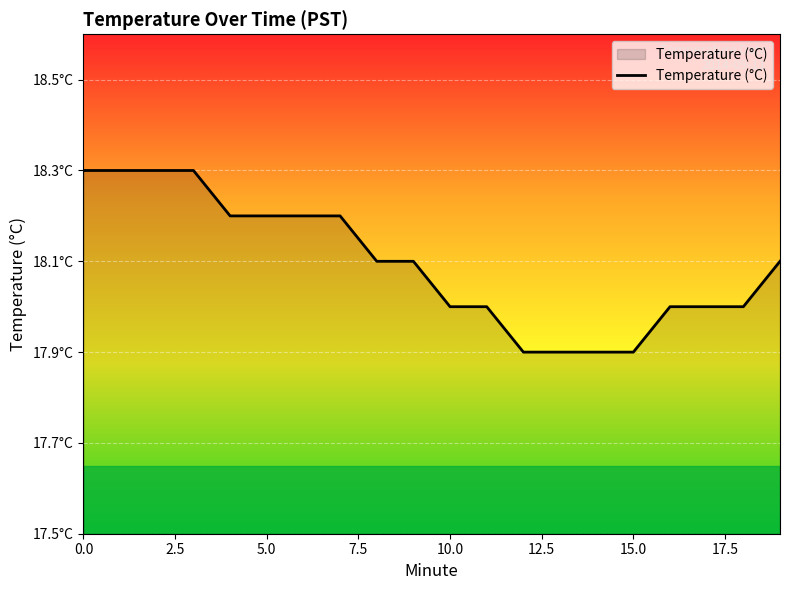

Does the chart have visible grid lines?

Yes